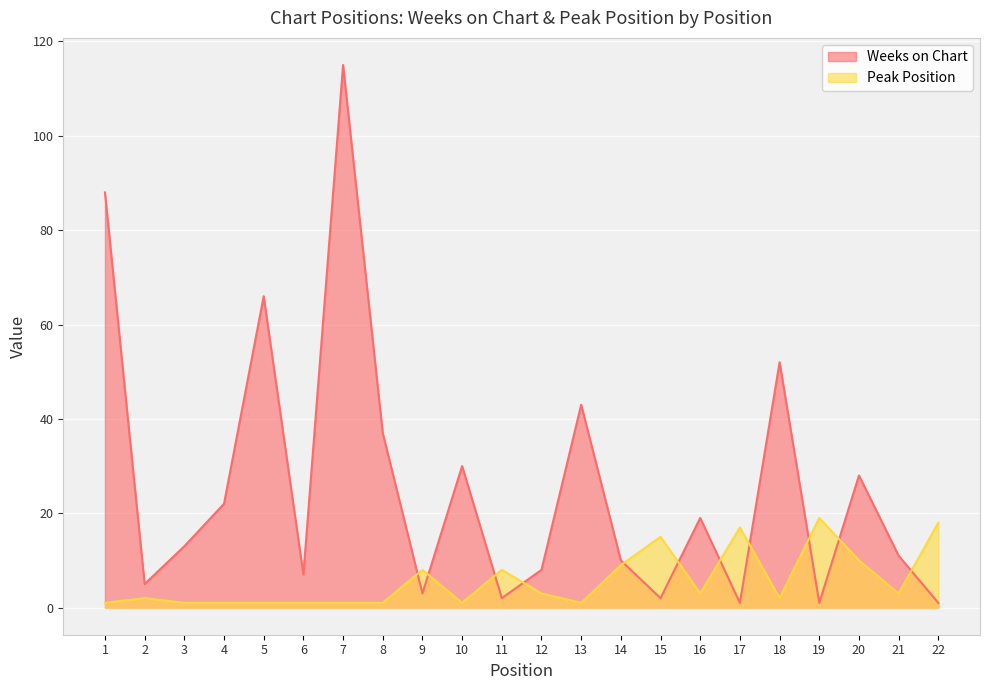

Which series has the widest spread of values?

Weeks on Chart